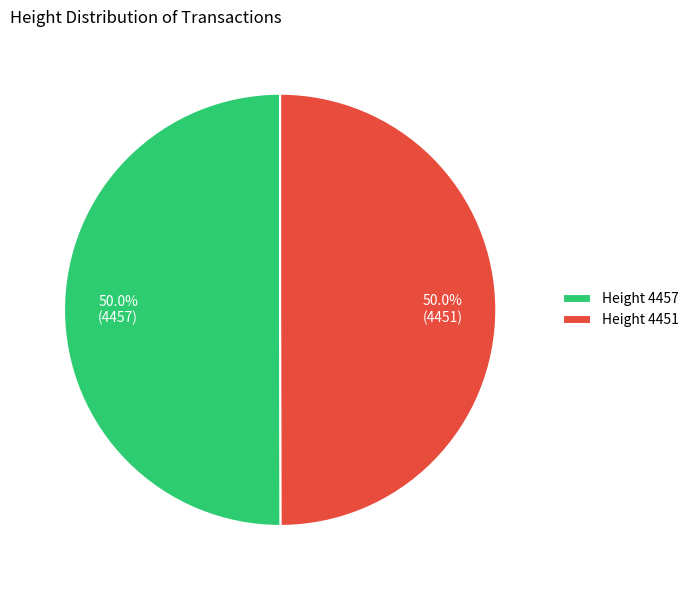

Count the number of slices in the pie.

2